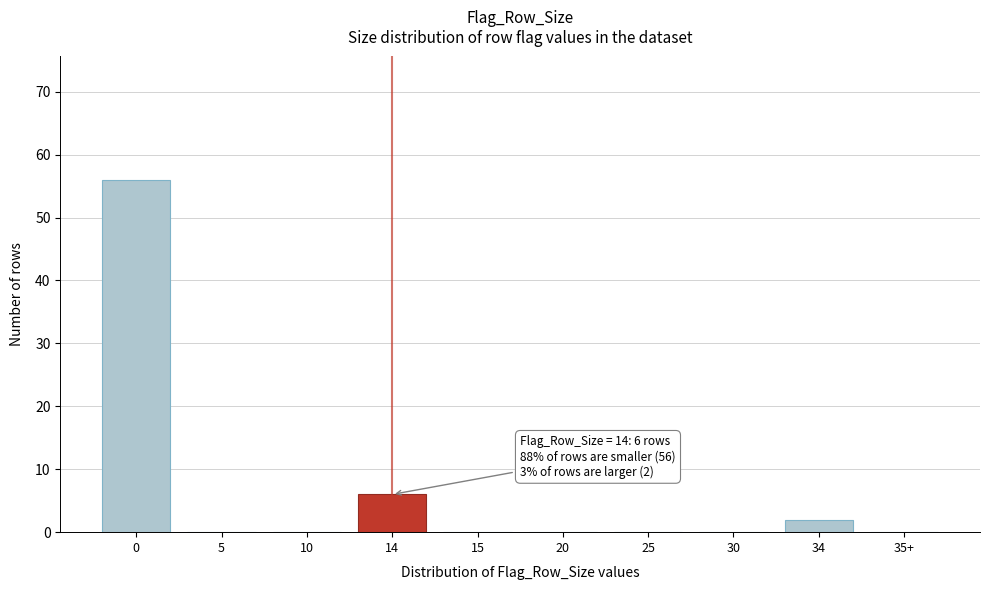

Reading left to right, what are all the values shown in this chart?

0=56	5=0	10=0	14=6	15=0	20=0	25=0	30=0	34=2	35+=0